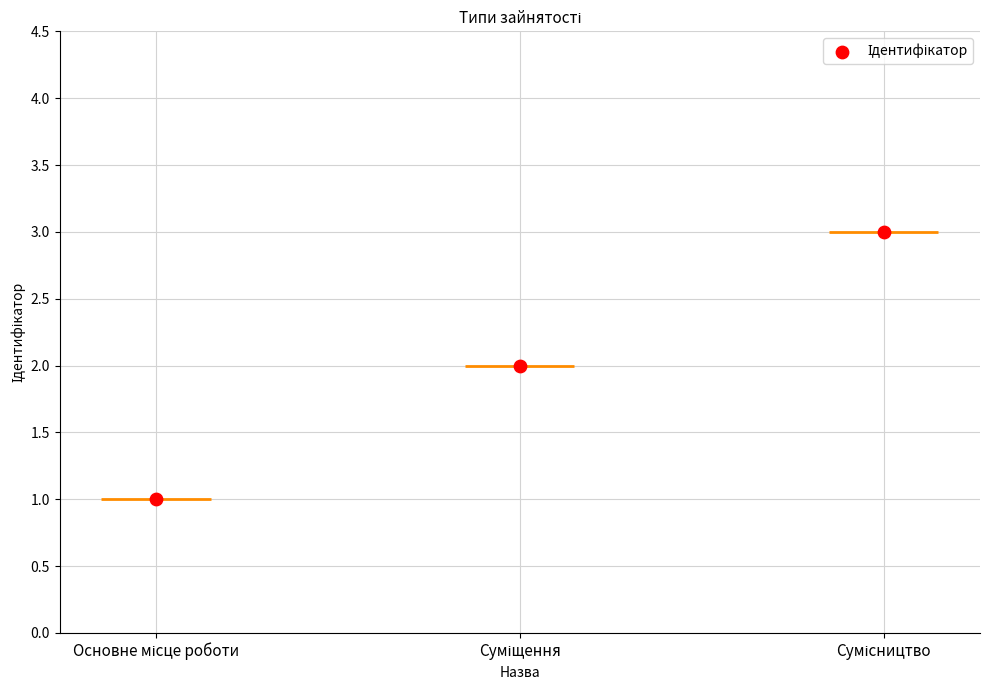

Approximately how many times larger is the value at Суміщення compared to Основне місце роботи?

2.0